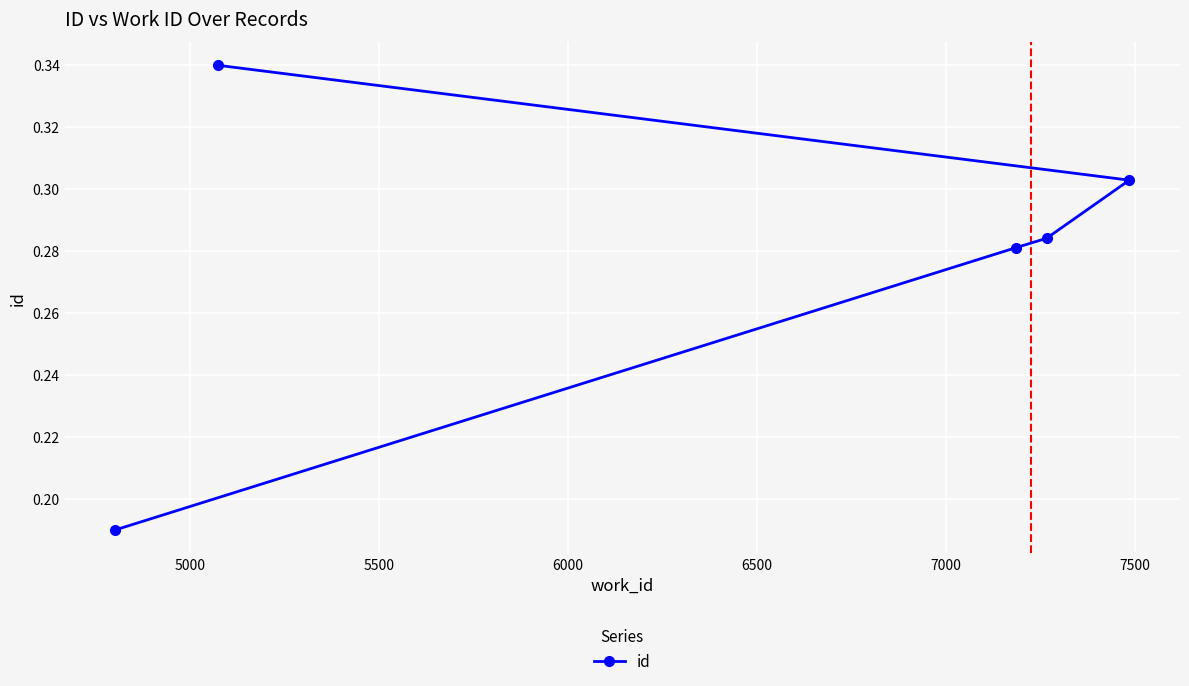

How many values are between 0 and 1?

5